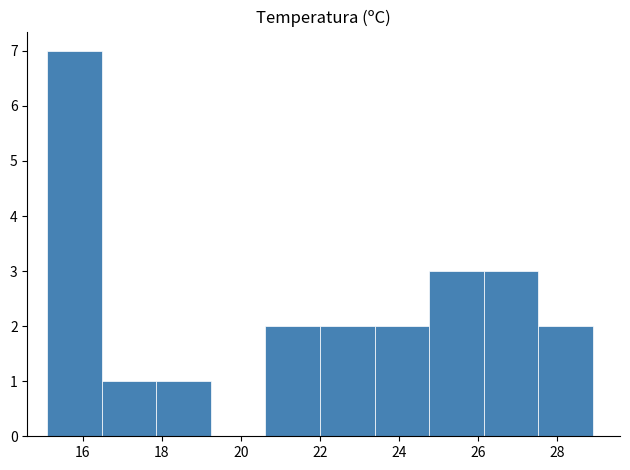

What is the height of the bar covering 23.38 to 24.76 on the x-axis? Neither the bar edges nor the heights are printed on the chart, so give them approximately, as read against the axes.

2